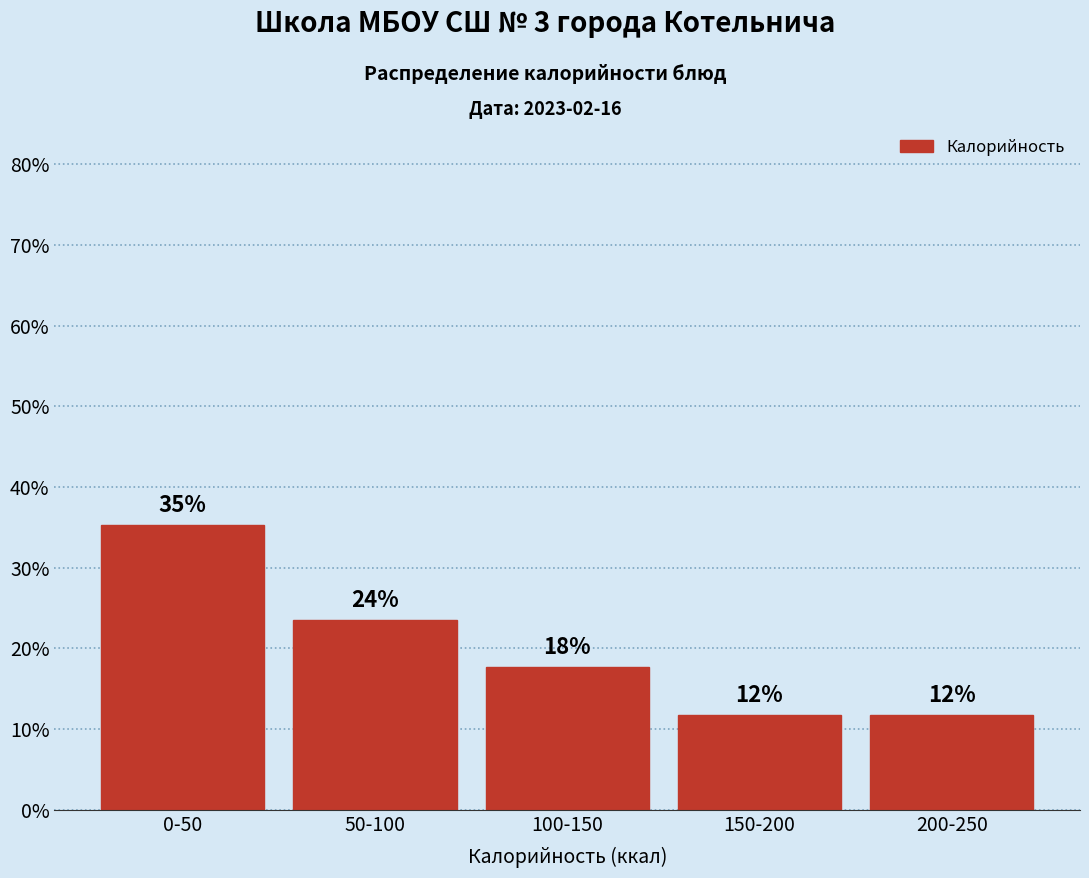

How many bars are there in total?

5